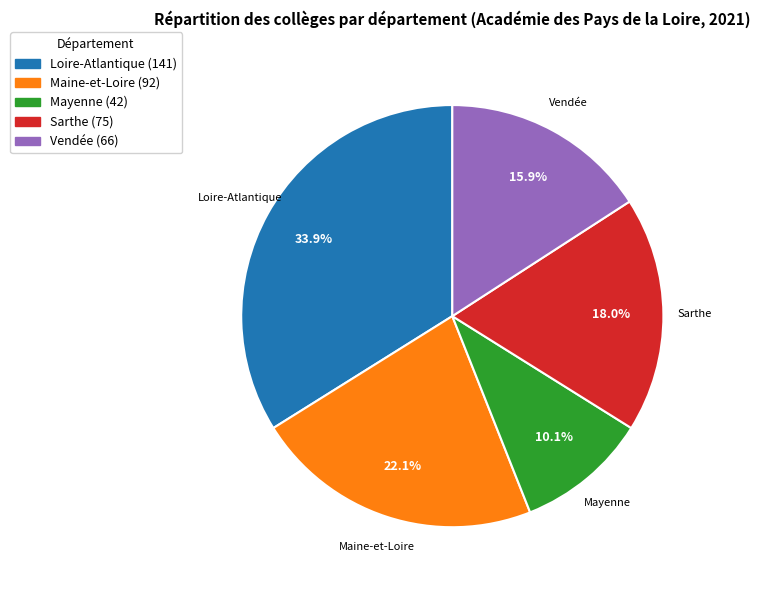

Which category has the smallest portion of the pie?

Mayenne